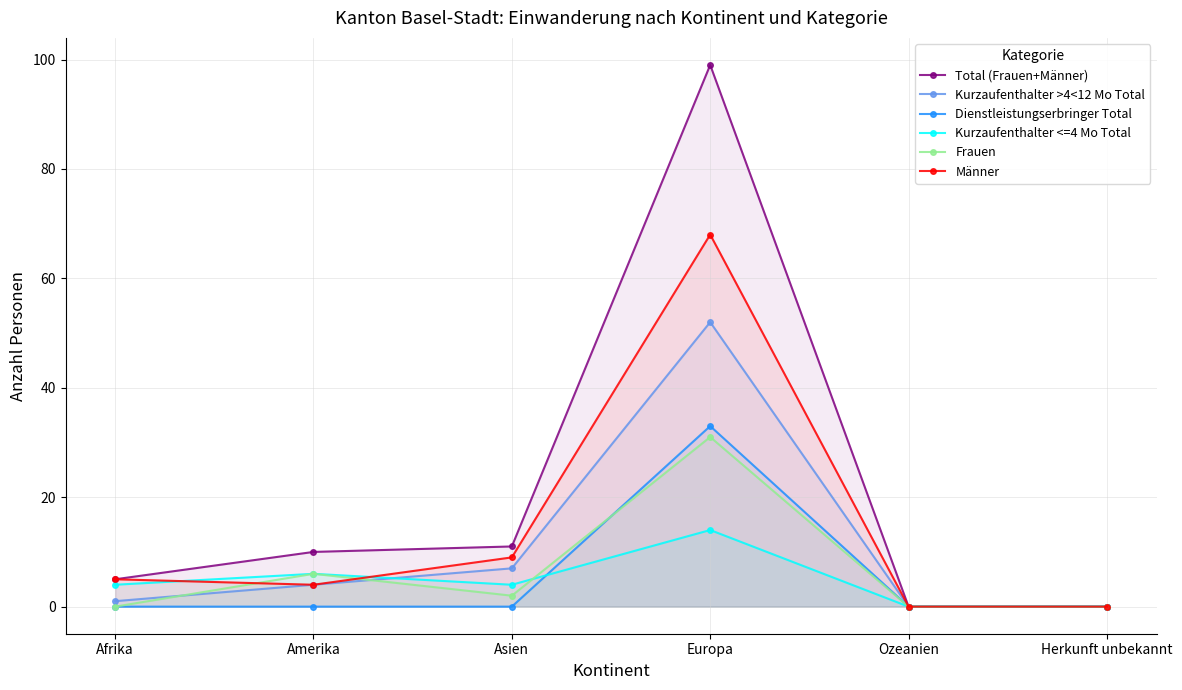

Between Ozeanien and Herkunft unbekannt, which is larger?

Ozeanien